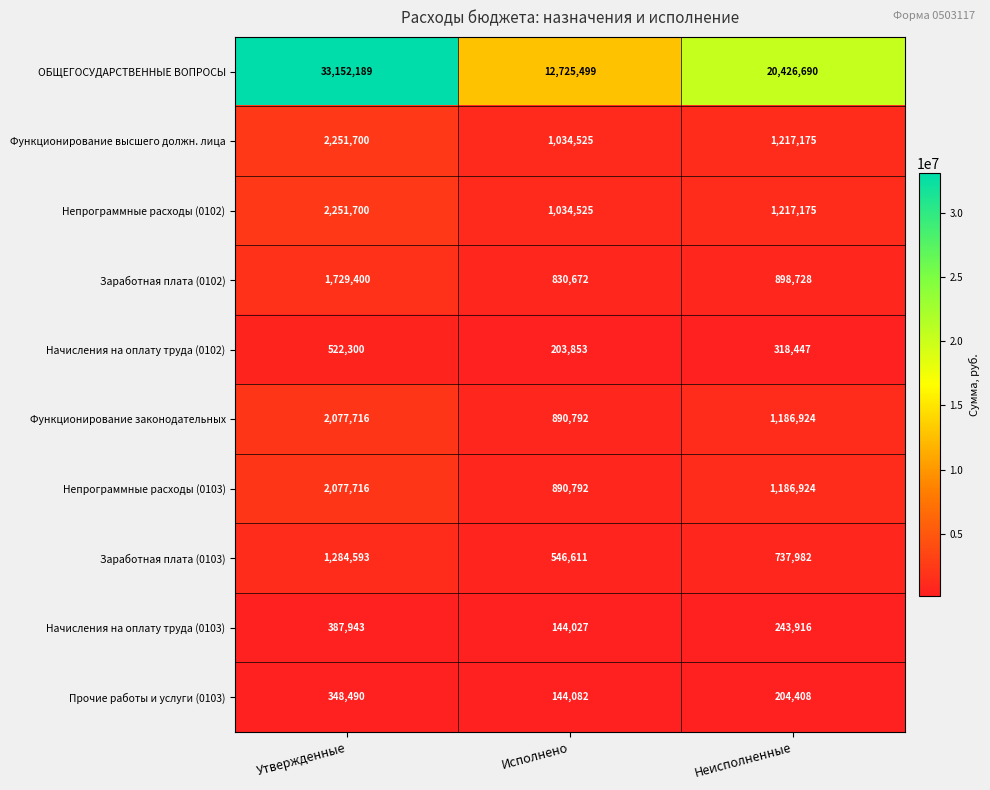

At which label is ОБЩЕГОСУДАРСТВЕННЫЕ ВОПРОСЫ closest to 22938844?

Неисполненные